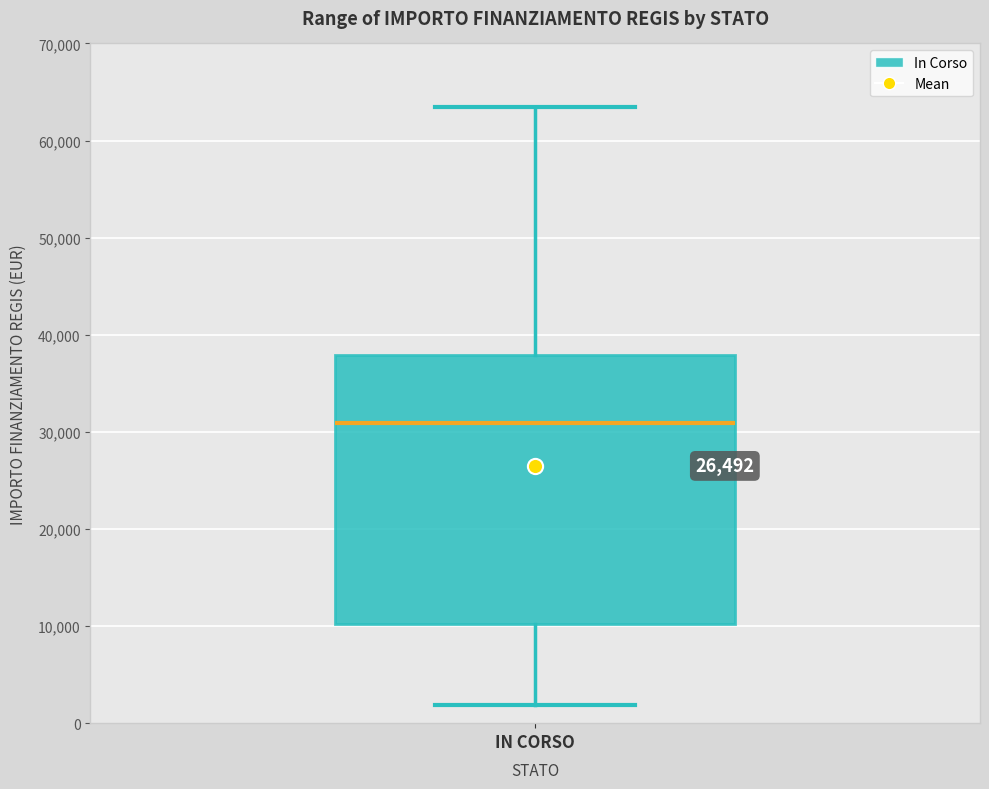

Read this box plot against the y-axis: the position of the median line, the range covered by the box, and the ends of both whiskers. The values are not printed on the chart, so give them approximately, as read against the axis.

median 31000, box 10000 to 38000, whiskers 2000 to 63000